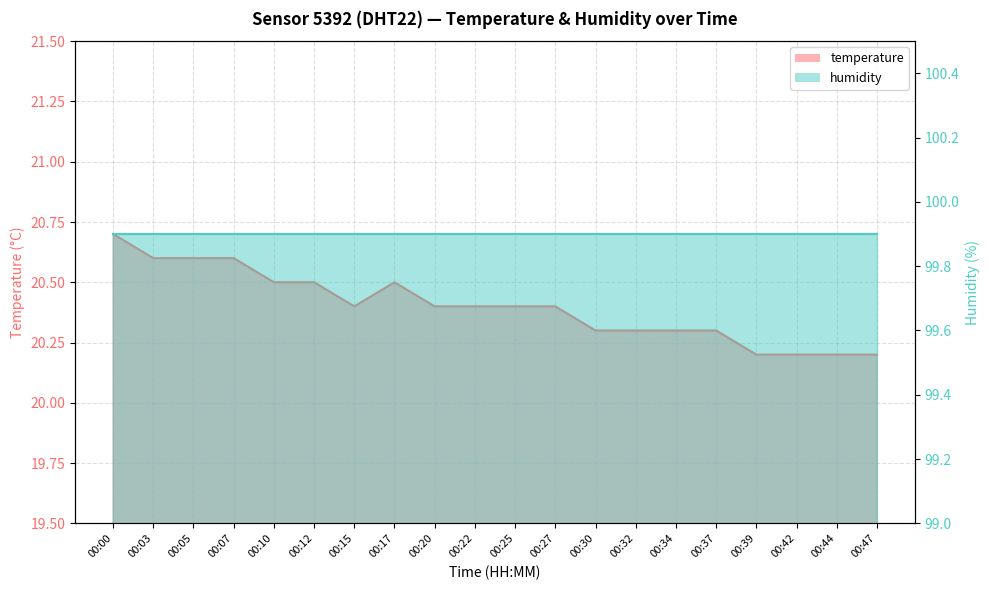

Is it true that the value at 00:44 is 33.7?

False